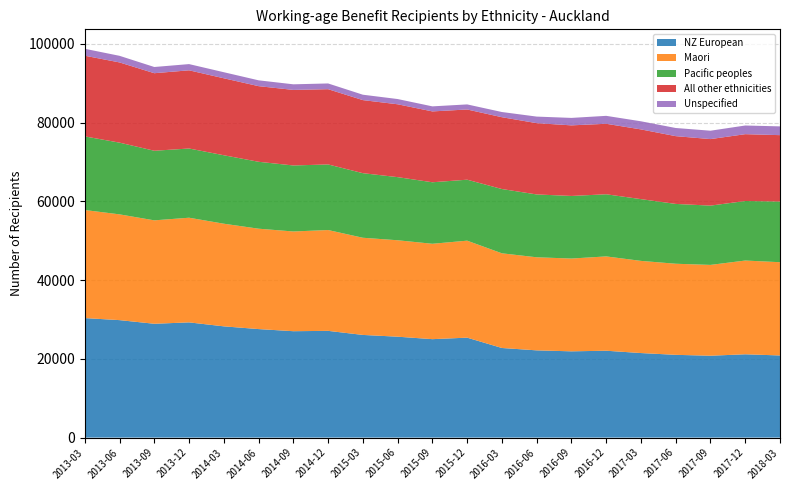

Reading left to right, list all the values displayed in this chart.

NZ European: 2013-03=30355	2013-06=29836	2013-09=28912	2013-12=29265	2014-03=28256	2014-06=27562	2014-09=27022	2014-12=27111	2015-03=26076	2015-06=25627	2015-09=25002	2015-12=25384	2016-03=22758	2016-06=22156	2016-09=21909	2016-12=22064	2017-03=21472	2017-06=21019	2017-09=20794	2017-12=21159	2018-03=20861
Maori: 2013-03=27455	2013-06=26870	2013-09=26273	2013-12=26588	2014-03=26074	2014-06=25502	2014-09=25335	2014-12=25614	2015-03=24686	2015-06=24499	2015-09=24231	2015-12=24640	2016-03=24052	2016-06=23644	2016-09=23573	2016-12=23959	2017-03=23414	2017-06=23141	2017-09=23071	2017-12=23817	2018-03=23689
Pacific peoples: 2013-03=18700	2013-06=18218	2013-09=17677	2013-12=17583	2014-03=17391	2014-06=16996	2014-09=16769	2014-12=16662	2015-03=16405	2015-06=16035	2015-09=15624	2015-12=15487	2016-03=16329	2016-06=15964	2016-09=15900	2016-12=15786	2017-03=15687	2017-06=15196	2017-09=15061	2017-12=15120	2018-03=15413
All other ethnicities: 2013-03=20500	2013-06=20377	2013-09=19701	2013-12=19862	2014-03=19553	2014-06=19215	2014-09=19195	2014-12=19116	2015-03=18562	2015-06=18509	2015-09=18000	2015-12=17836	2016-03=18245	2016-06=18111	2016-09=17931	2016-12=17907	2017-03=17712	2017-06=17218	2017-09=16901	2017-12=16981	2018-03=16865
Unspecified: 2013-03=1760	2013-06=1680	2013-09=1578	2013-12=1580	2014-03=1540	2014-06=1482	2014-09=1421	2014-12=1458	2015-03=1371	2015-06=1332	2015-09=1282	2015-12=1289	2016-03=1319	2016-06=1666	2016-09=1895	2016-12=2016	2017-03=2063	2017-06=2070	2017-09=2128	2017-12=2201	2018-03=2227